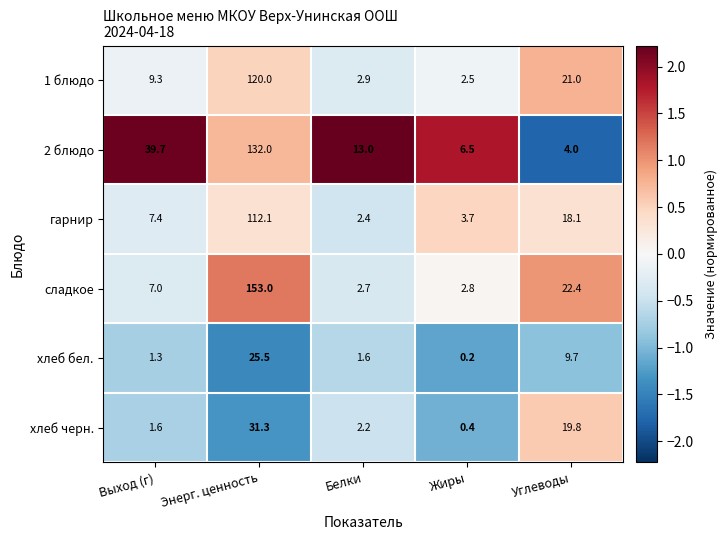

At which category is the sum across all series the highest?

Энерг. ценность